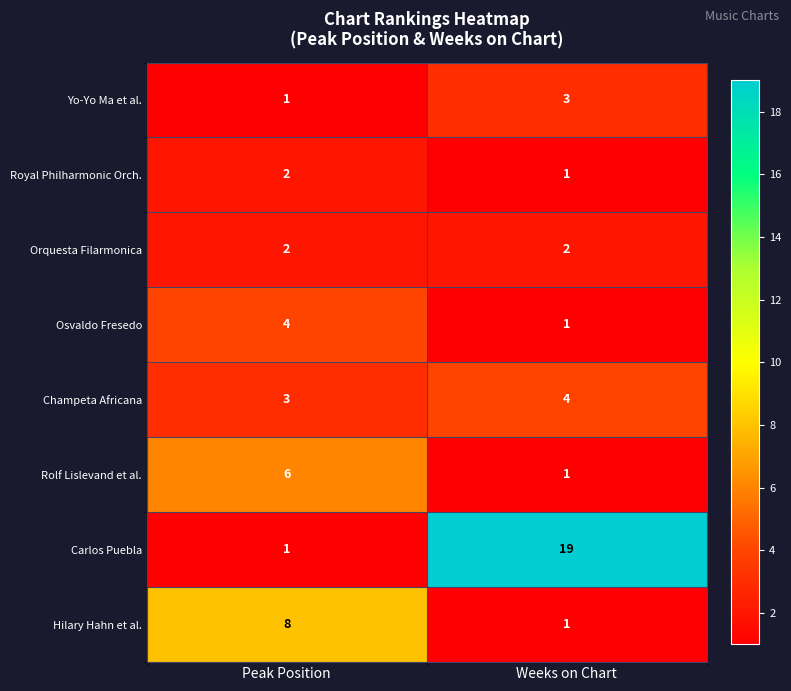

What is the difference between the highest and lowest values at Weeks on Chart?

18